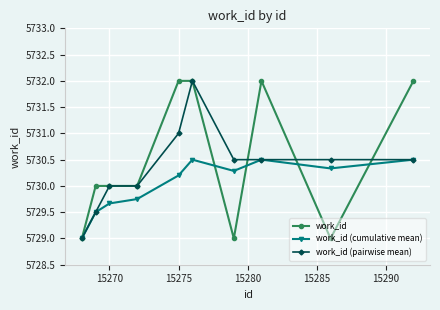

Rank the series by their average value, from lowest to highest.

work_id (cumulative mean), work_id (pairwise mean), work_id